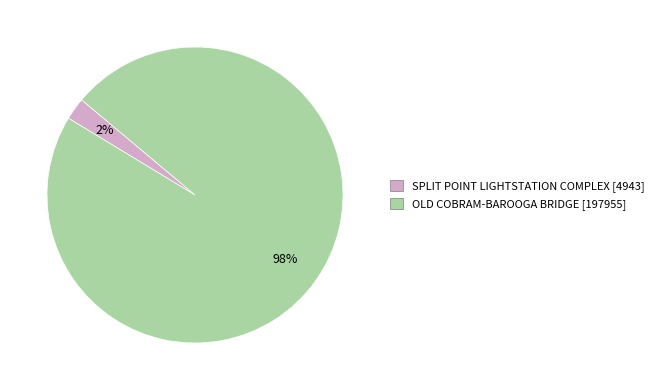

Which has a higher value, SPLIT POINT LIGHTSTATION COMPLEX or OLD COBRAM-BAROOGA BRIDGE?

OLD COBRAM-BAROOGA BRIDGE